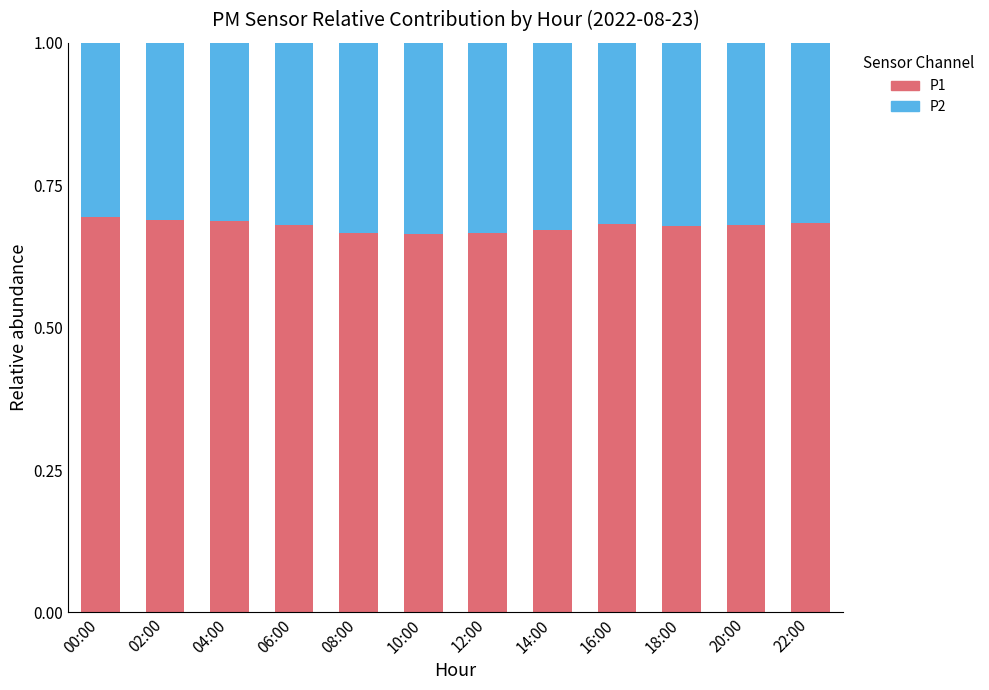

What is the sum of all P1 values?

8.1